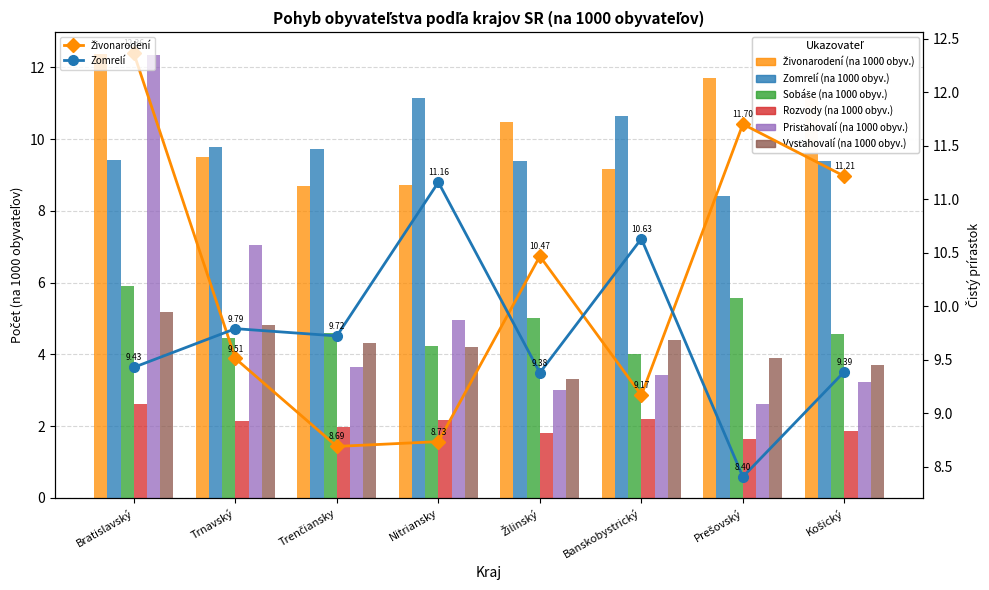

What is the spread (max minus min) of values at Košický?

9.4